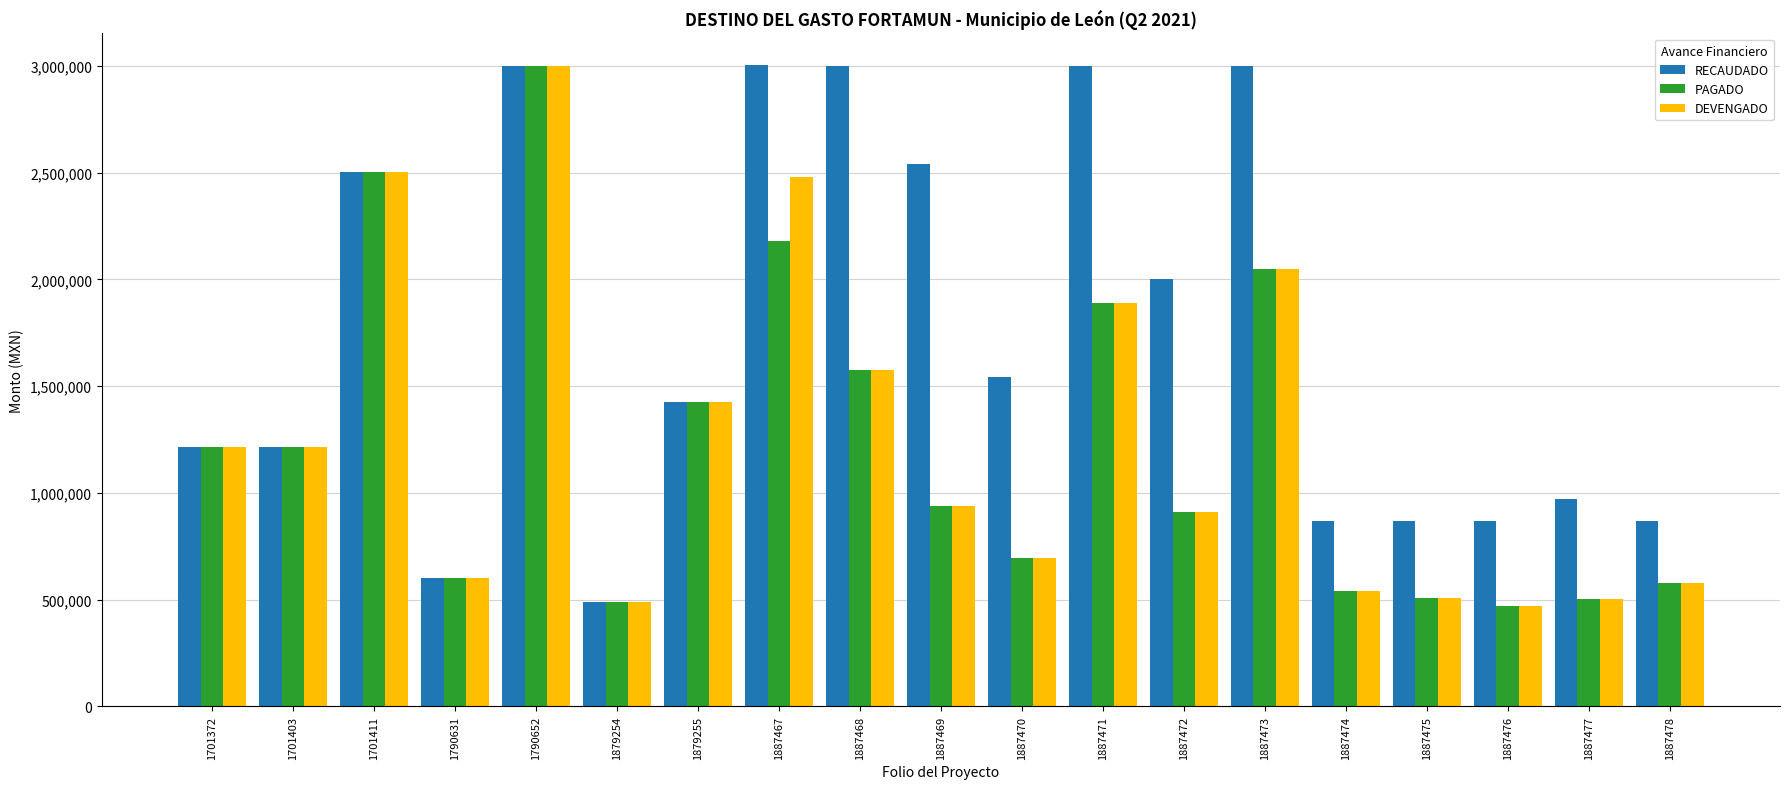

How many values in the RECAUDADO series are below 1425347?

9